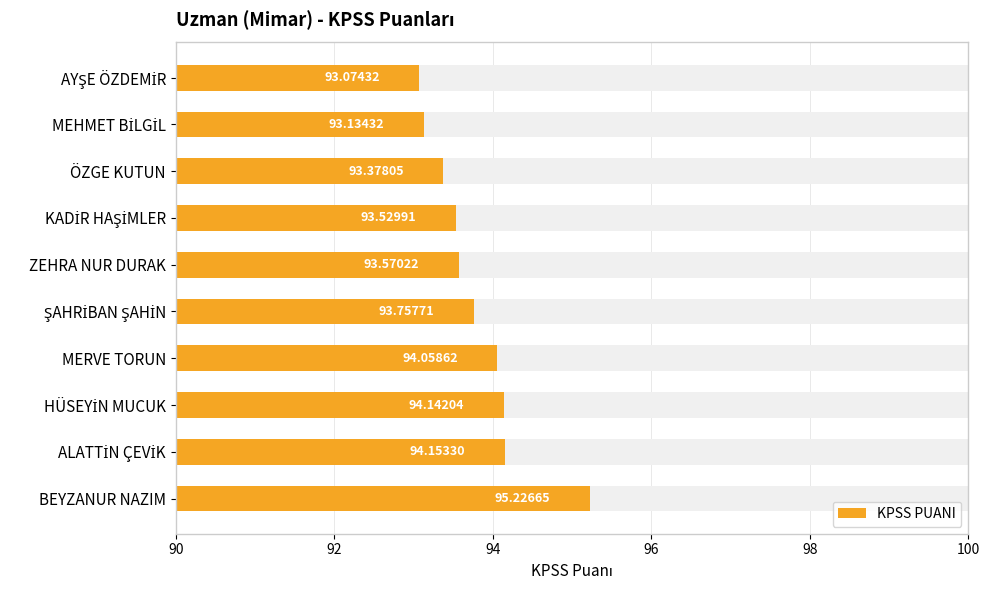

What is the sum of the values at ALATTİN ÇEVİK and HÜSEYİN MUCUK?

188.3